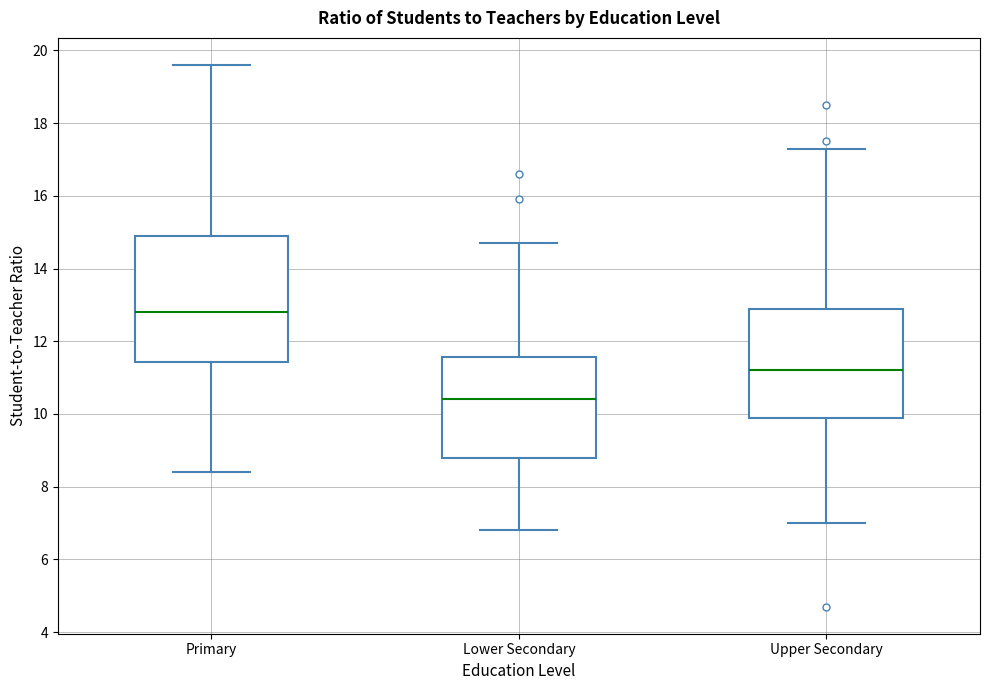

Which box has the highest median line?

Primary